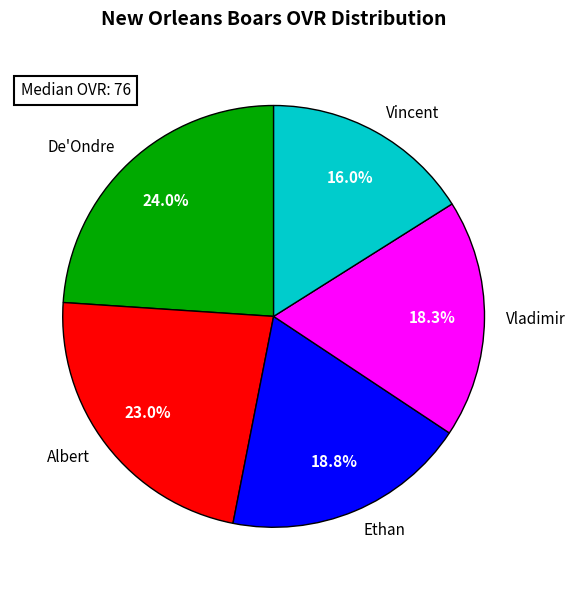

What is the smallest slice in the pie chart?

Vincent